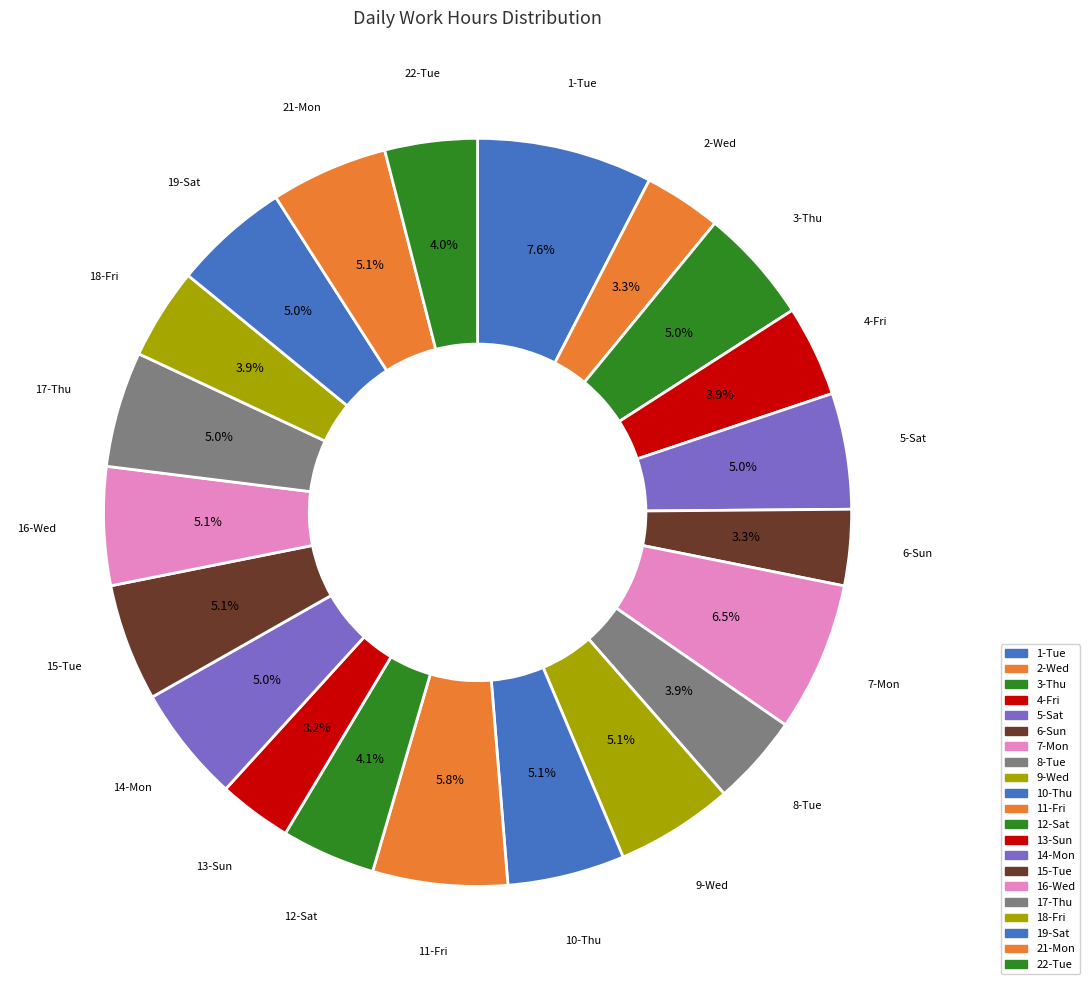

Is the sum of 15-Tue and 7-Mon greater than half?

No